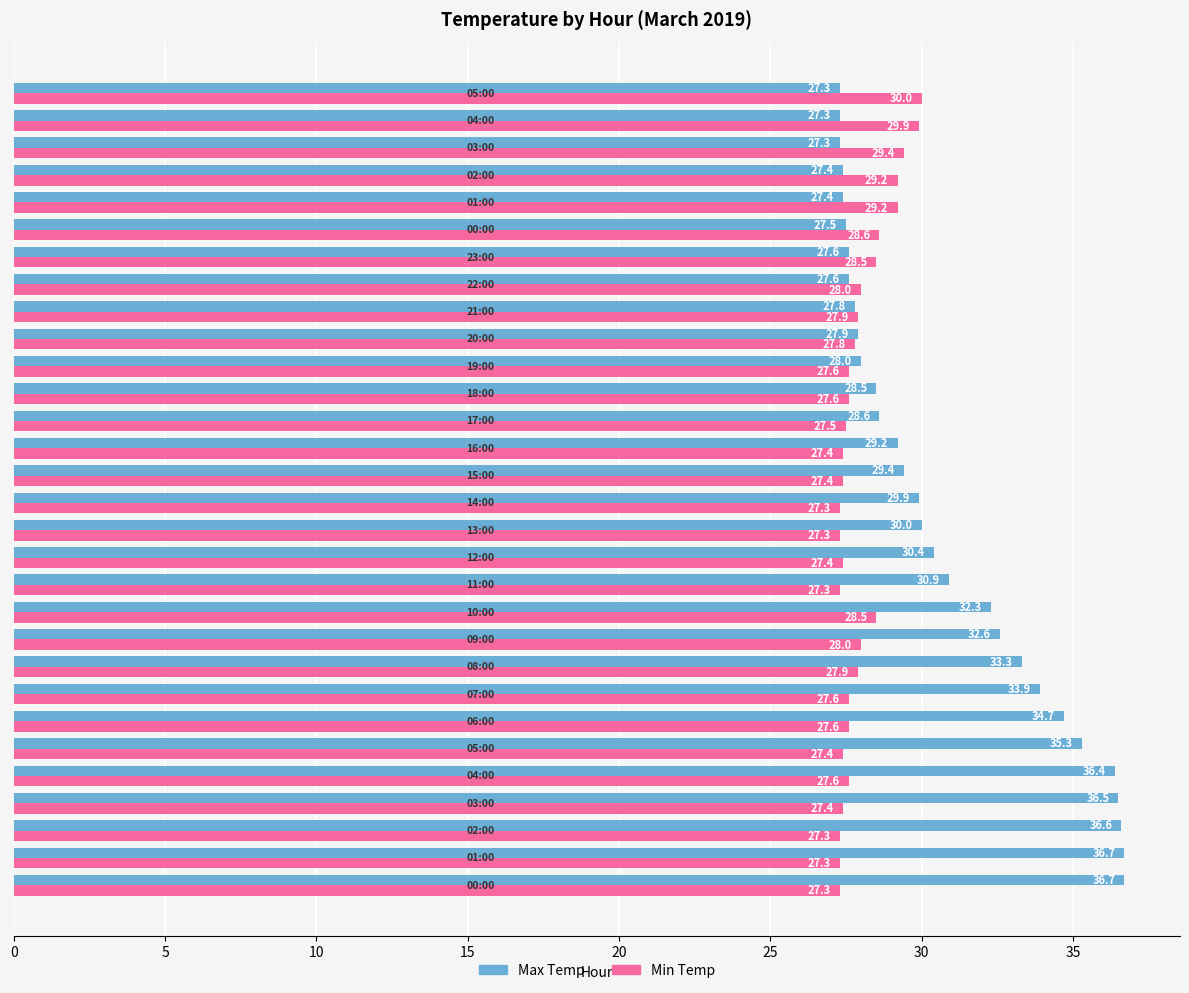

Which series has the largest total across all categories?

Max Temp